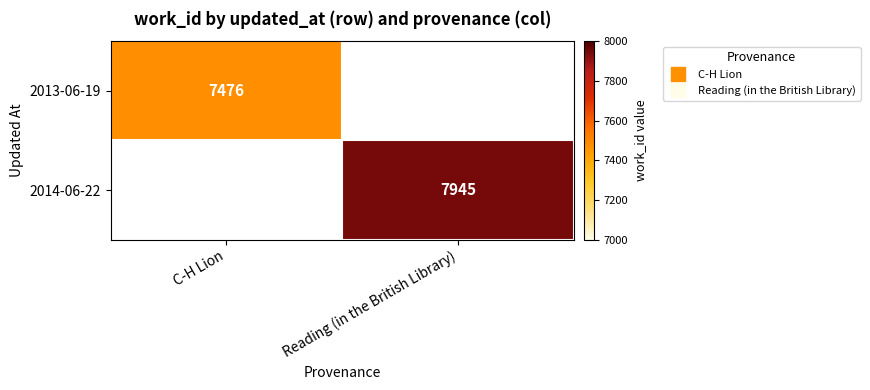

Is it true that 2014-06-22 equals 7945.0 at Reading (in the British Library)?

True